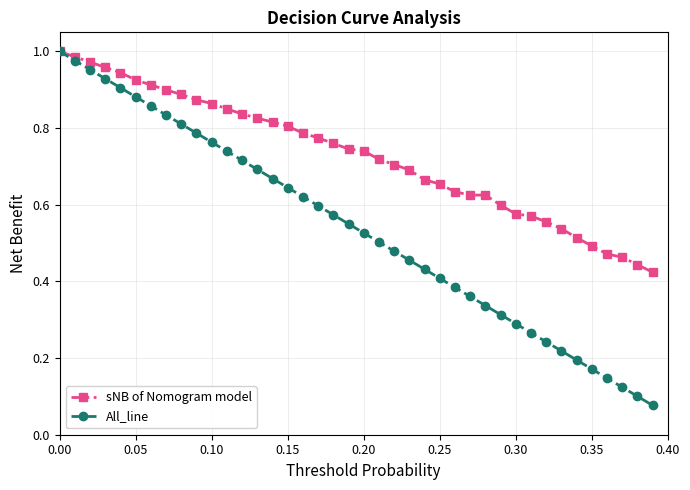

Which series has the largest range (max minus min)?

All_line